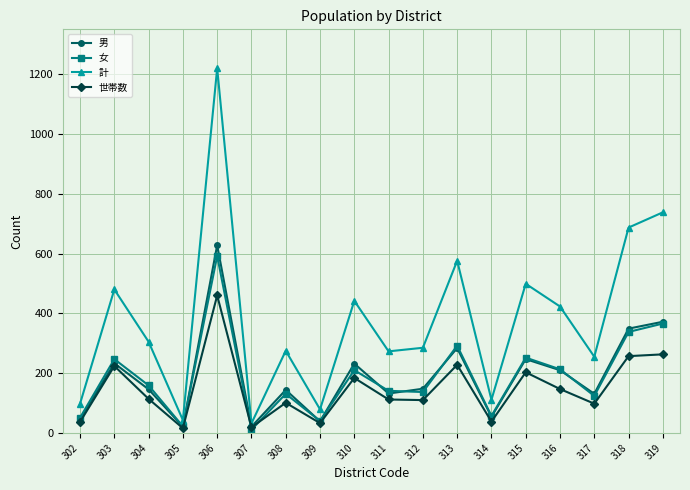

Where is the first local maximum for 女?

303